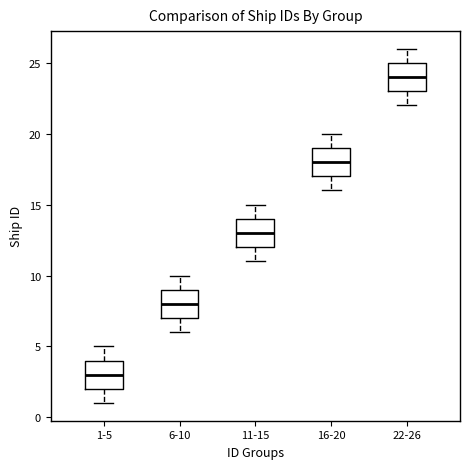

Reading left to right, transcribe this box plot: for each box, give where its median line is, the range the box spans, and where its two whiskers end, as read against the y-axis. The values are not printed on the chart, so give them approximately, as read against the axis.

1-5: median 3, box 2 to 4, whiskers 1 to 5
6-10: median 8, box 7 to 9, whiskers 6 to 10
11-15: median 13, box 12 to 14, whiskers 11 to 15
16-20: median 18, box 17 to 19, whiskers 16 to 20
22-26: median 24, box 23 to 25, whiskers 22 to 26